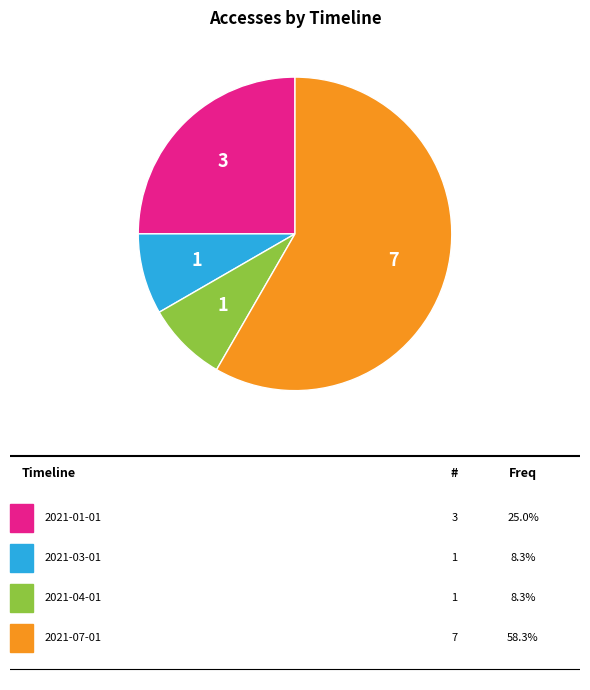

Does any single category account for the majority?

Yes